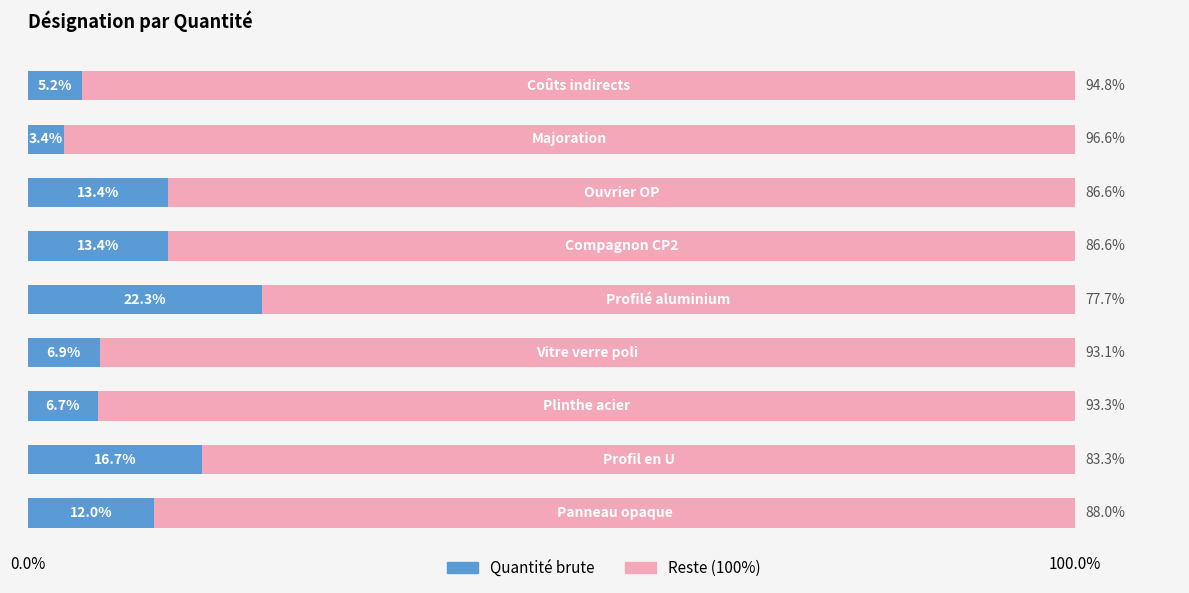

What is the difference between the maximum and minimum values in the Quantité brute series?

18.9